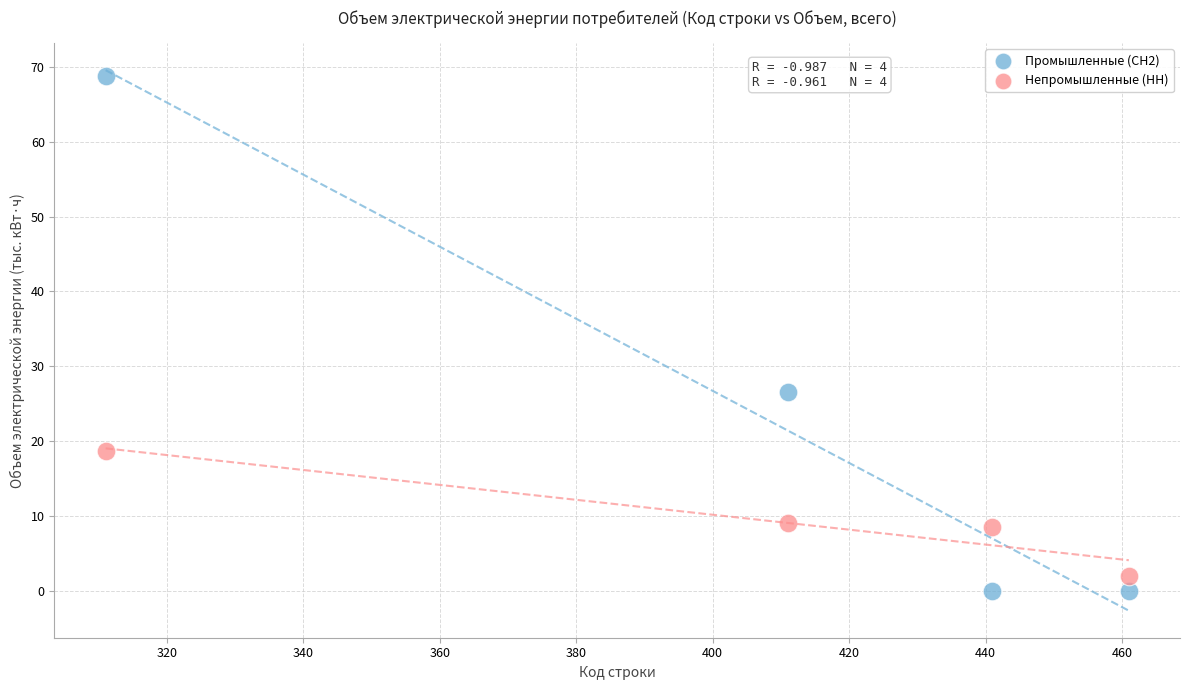

Across all data points, what is the average Y value?

16.7